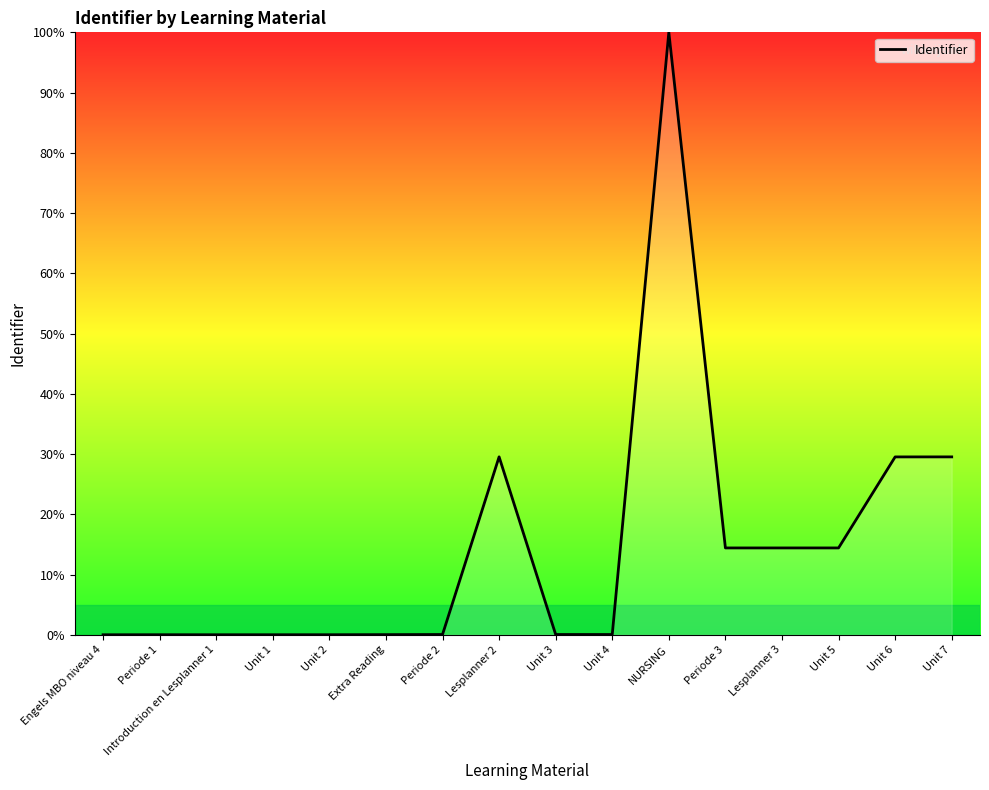

What is the difference between the maximum and minimum values?

100.0